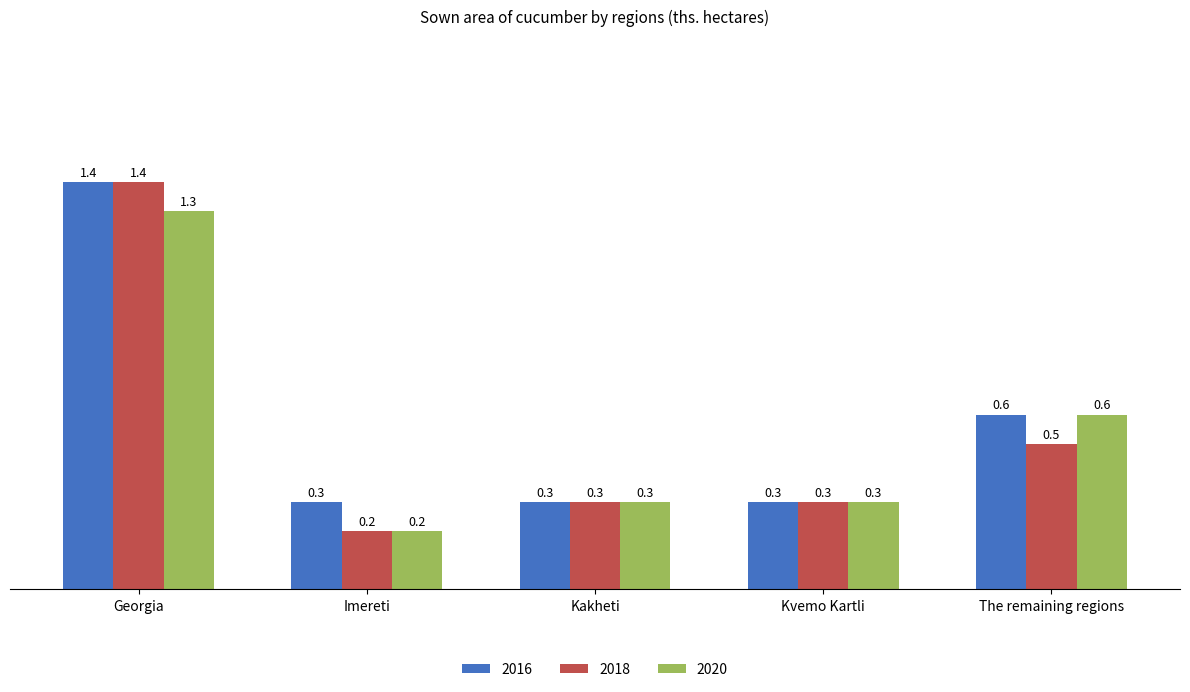

Between Georgia and Imereti, which series saw the biggest shift?

2018